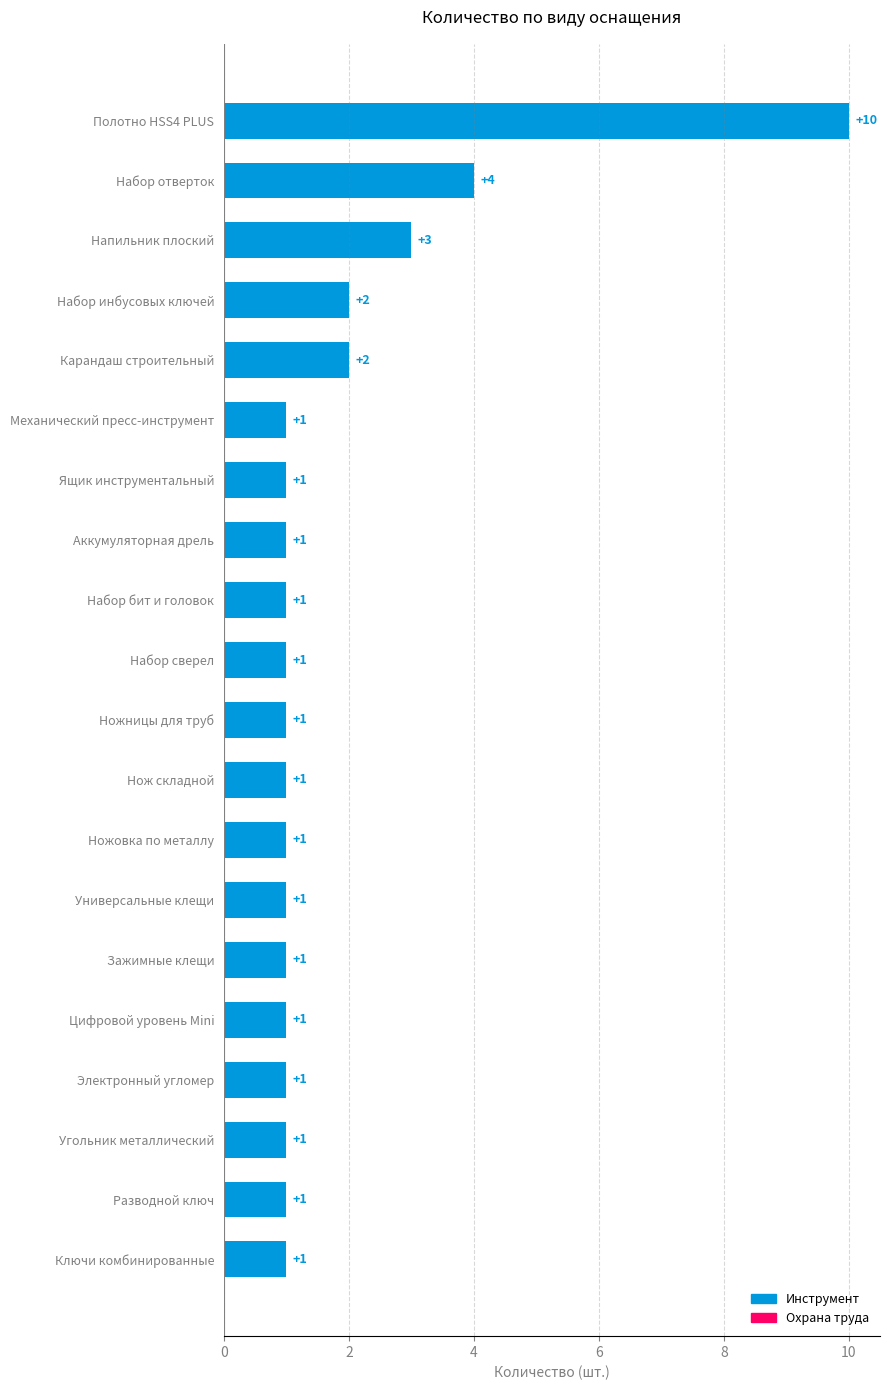

Reading top to bottom, what are all the values shown in this chart?

Полотно HSS4 PLUS=10	Набор отверток=4	Напильник плоский=3	Набор инбусовых ключей=2	Карандаш строительный=2	Механический пресс-инструмент=1	Ящик инструментальный=1	Аккумуляторная дрель=1	Набор бит и головок=1	Набор сверел=1	Ножницы для труб=1	Нож складной=1	Ножовка по металлу=1	Универсальные клещи=1	Зажимные клещи=1	Цифровой уровень Mini=1	Электронный угломер=1	Угольник металлический=1	Разводной ключ=1	Ключи комбинированные=1